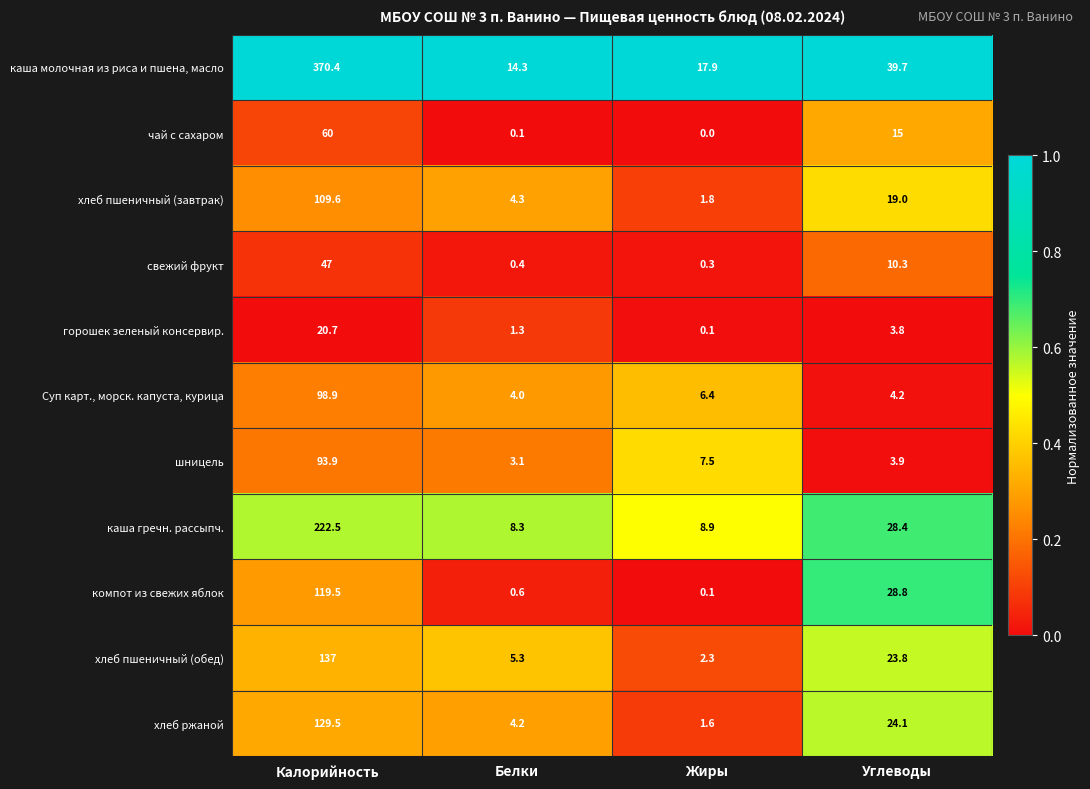

True or false: чай с сахаром has a value of 3.6 at Углеводы.

False